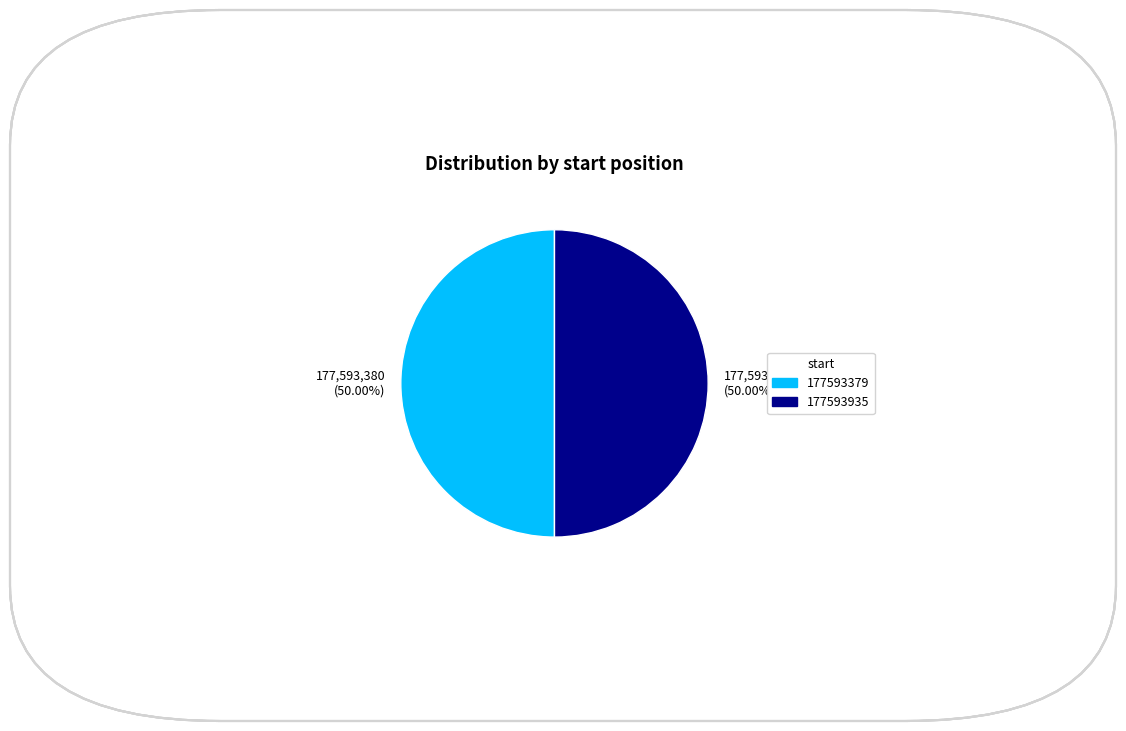

Approximately how many times larger is the value at 177593935 compared to 177593379?

1.0